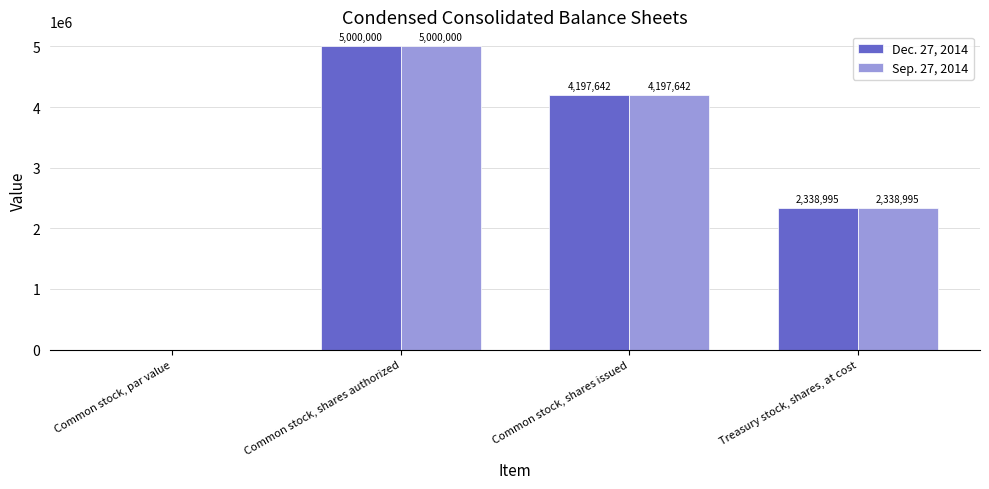

Which category has the highest value across all series?

Common stock, shares authorized